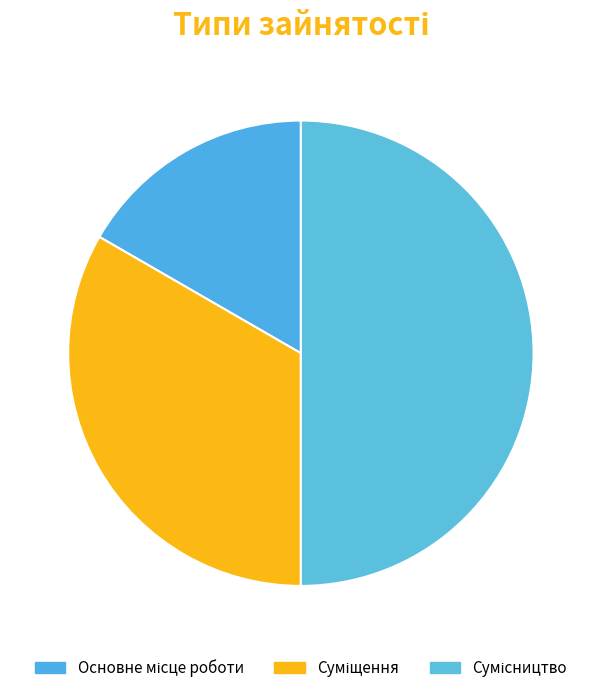

Is there any slice that represents more than half of the pie?

No